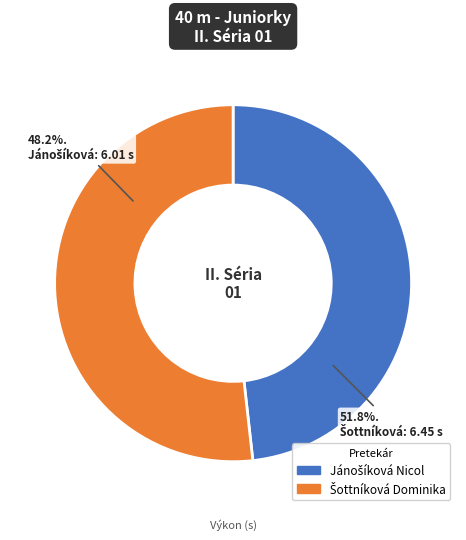

How many slices are in this pie chart?

2